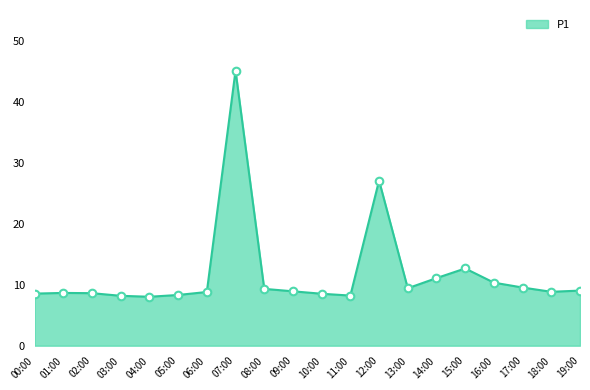

What is the change in value from 07:00 to 19:00?

-36.0